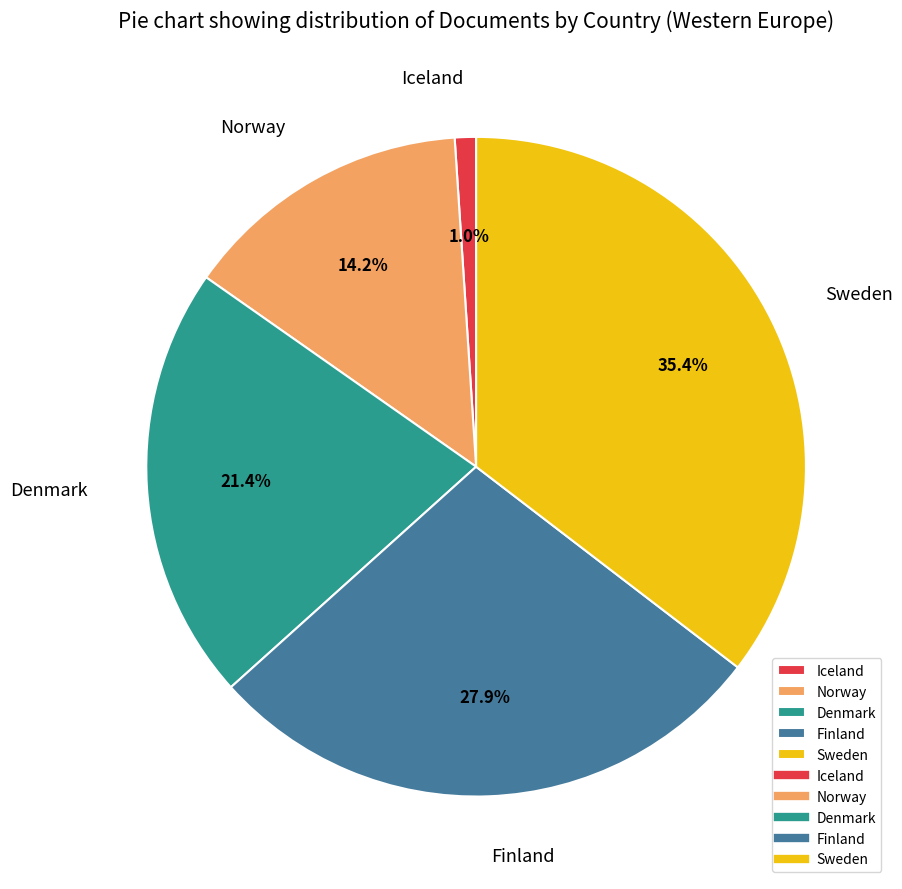

True or false: Sweden accounts for 35% of the total.

True